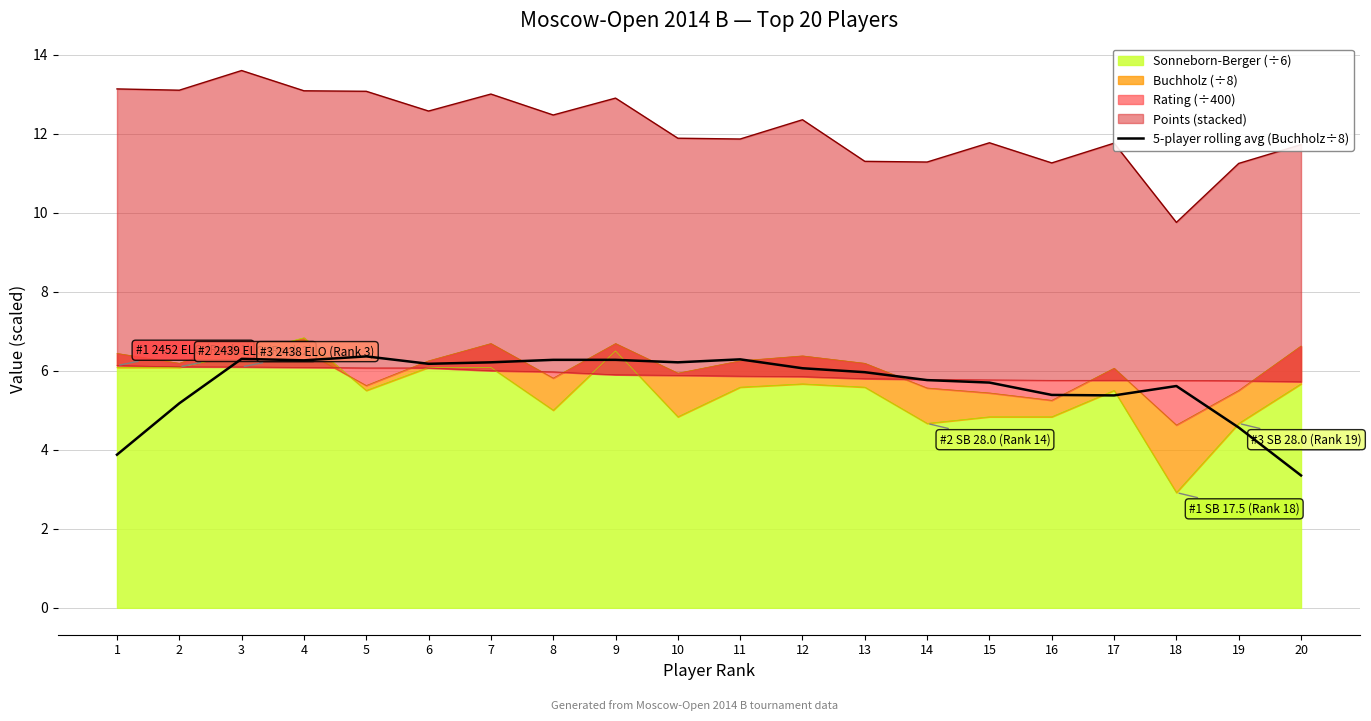

What is the greatest value displayed?

6.4